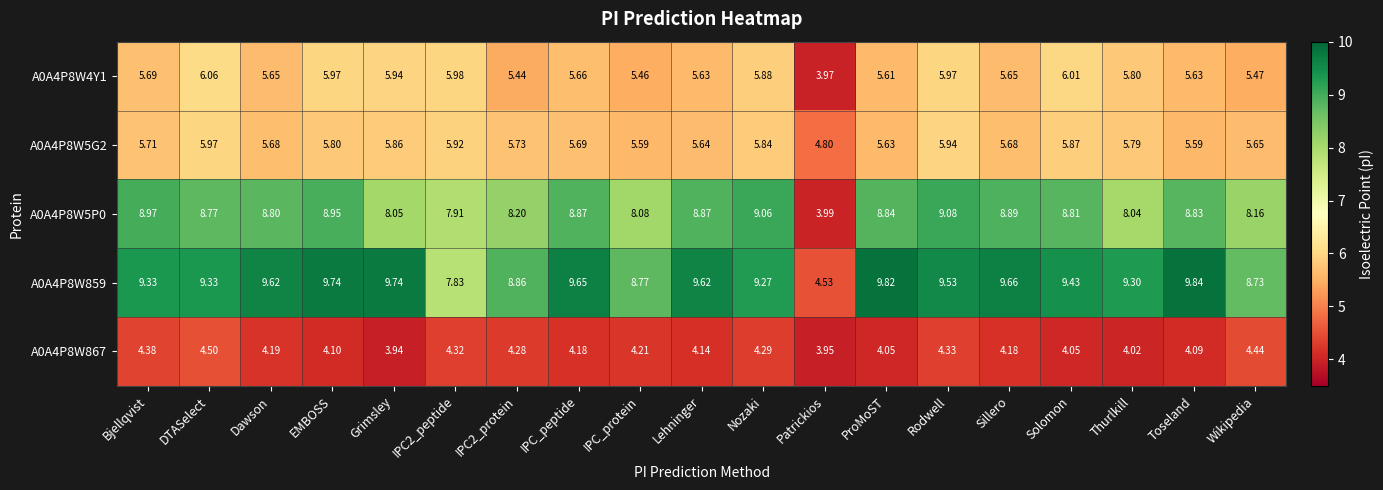

Where does the A0A4P8W5G2 series first go above 5?

Bjellqvist